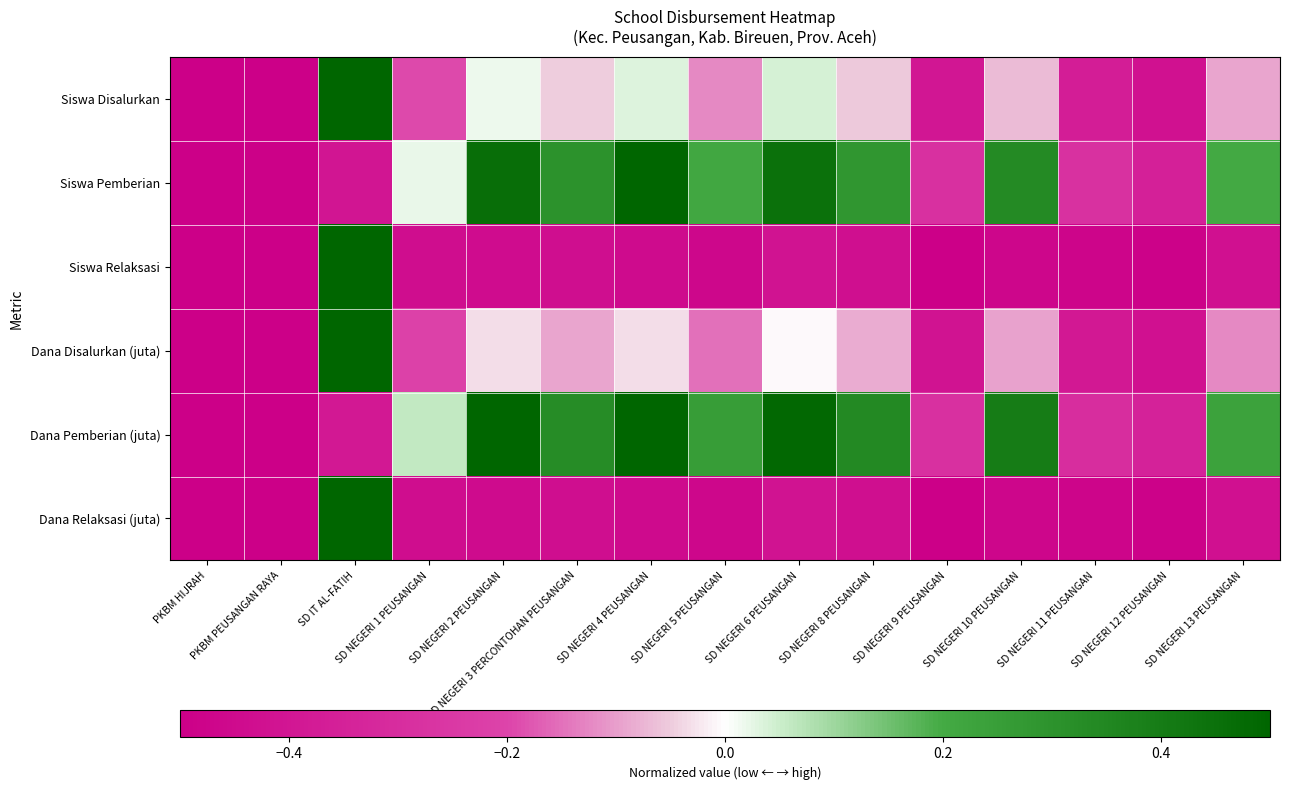

What is the minimum value shown in the chart?

-0.5